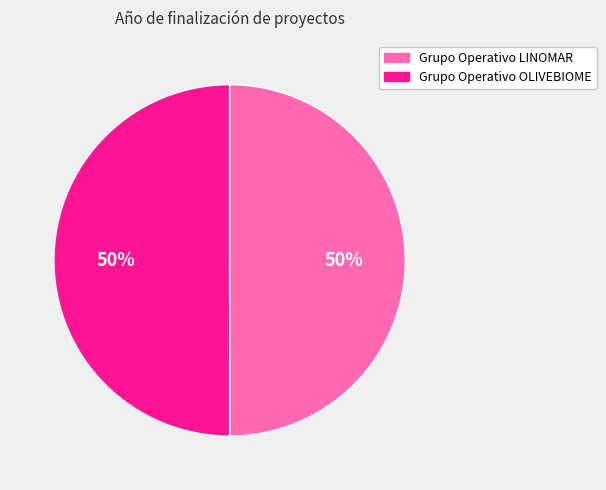

What percentage is the Grupo Operativo LINOMAR slice, to the nearest percent?

50%